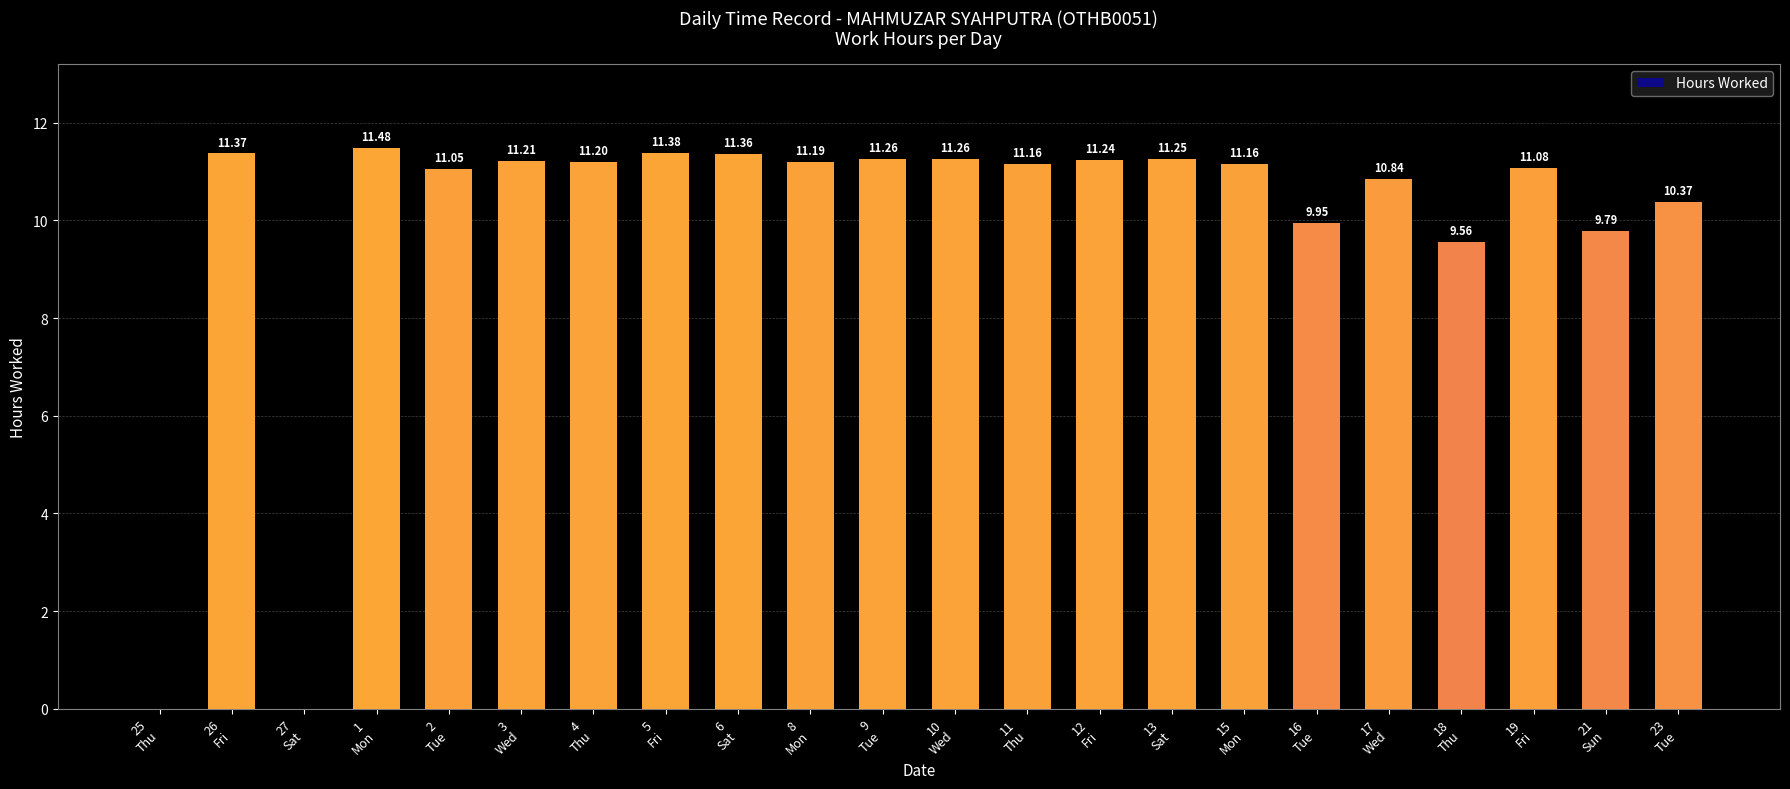

Are the bars horizontal?

No